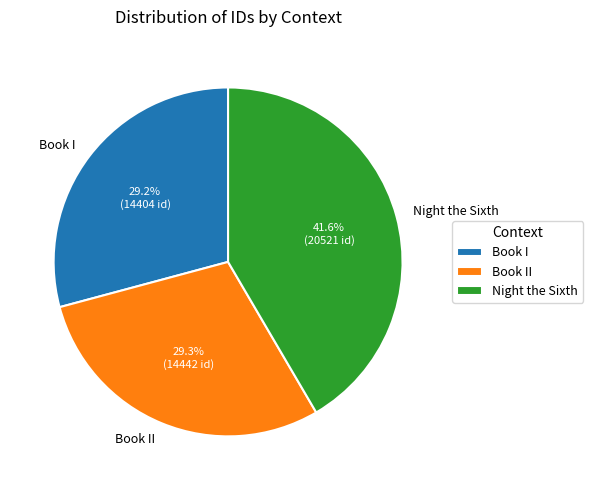

Which slice is the largest?

Night the Sixth